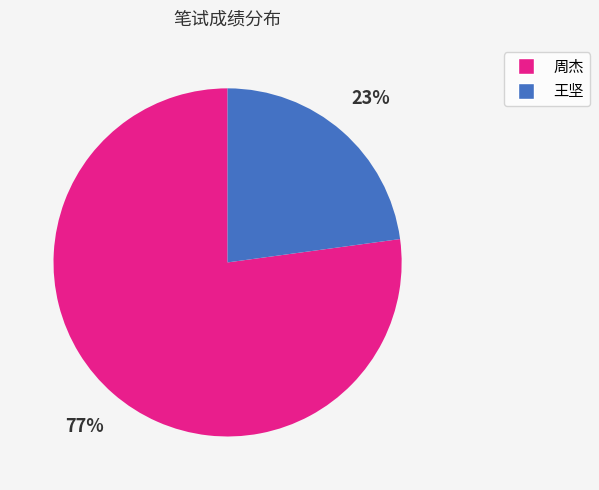

To the nearest percent, what is the difference between the 周杰 and 王坚 slice percentages?

54%